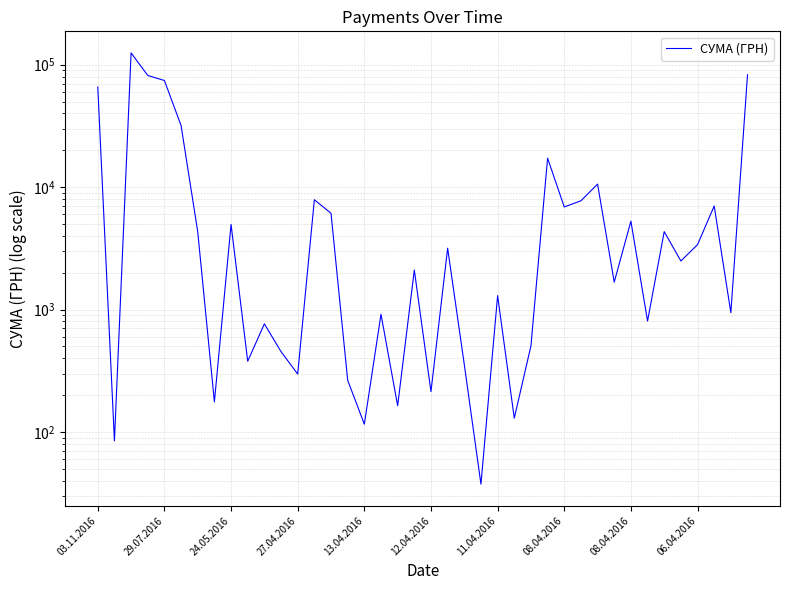

What is the value of the 1st point from the left?

65790.6